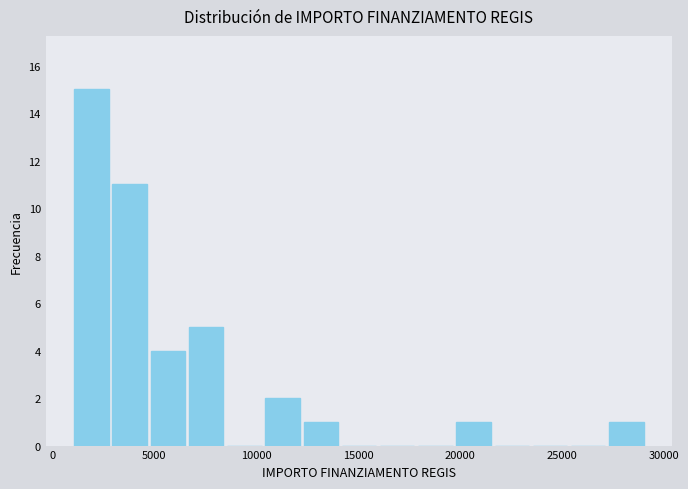

Read against the x-axis, roughly where is the centre of the tallest bar?

2000